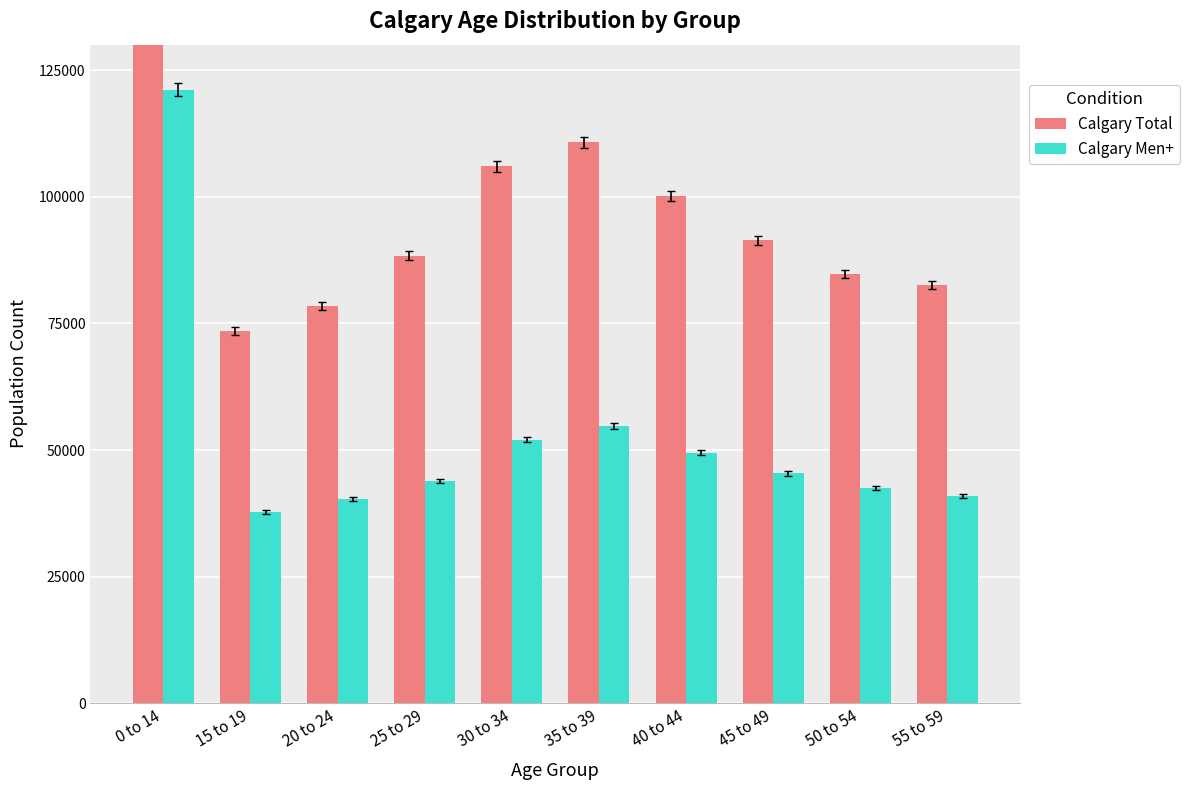

What position from the left is 20 to 24?

3